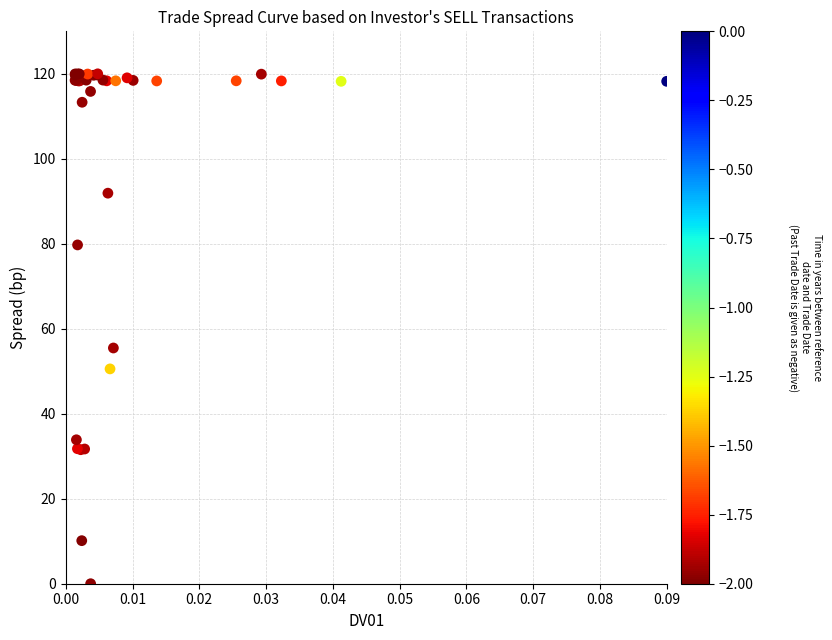

What Y value in the scatter plot is closest to 60?

55.5